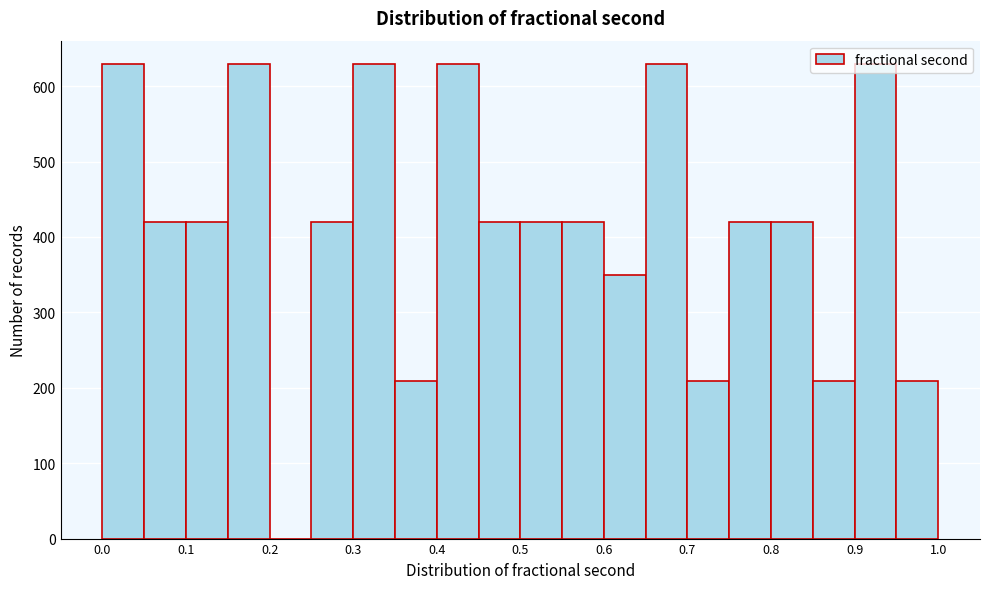

What is the height of the bar covering 0.60 to 0.65 on the x-axis? The values are not printed on the chart, so give them approximately, as read against the axis.

350